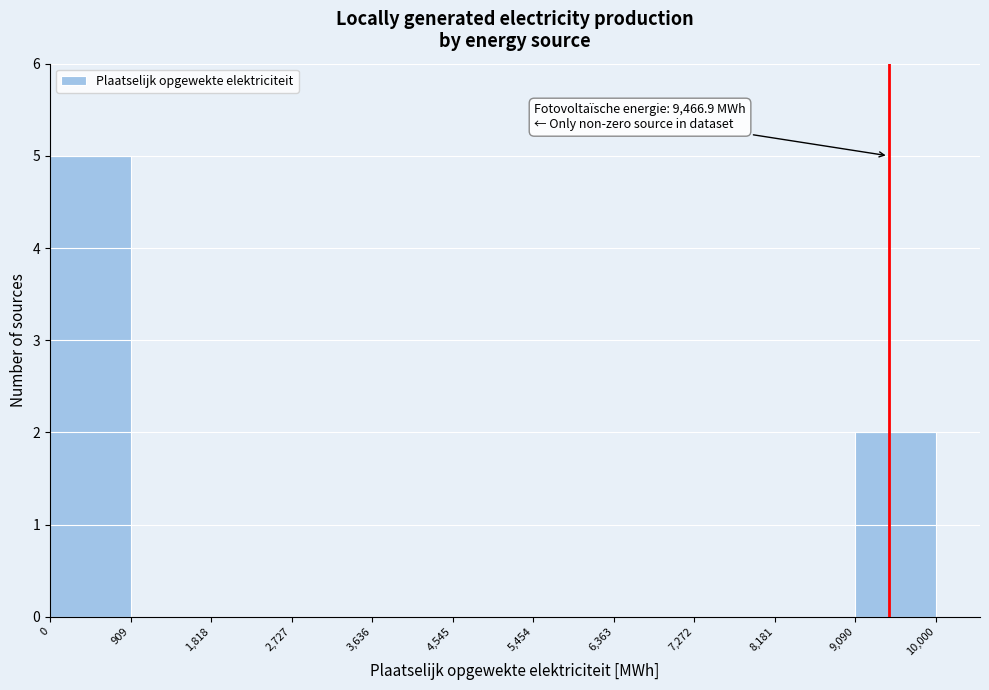

Over which range of the x-axis is the bar tallest?

0 to 909